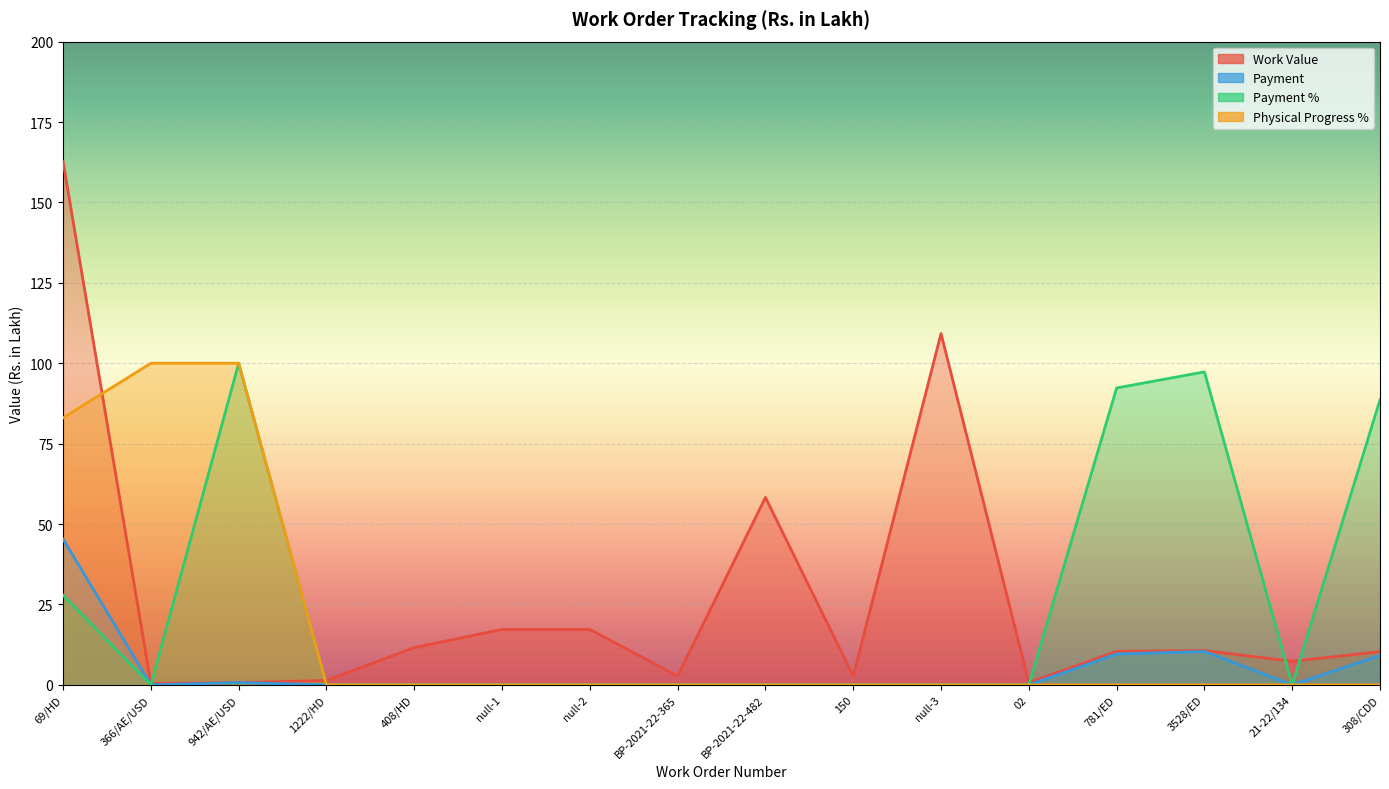

Reading left to right, list all the values displayed in this chart.

Work Value: 162.7	0.4	0.7	1.4	11.6	17.2	17.2	2.8	58.3	2.7	109.2	0.7	10.4	10.7	7.3	10.3
Payment: 45.3	0.0	0.7	0.0	0.0	0.0	0.0	0.0	0.0	0.0	0.0	0.0	9.6	10.4	0.0	9.2
Payment %: 27.9	0.0	100.0	0.0	0.0	0.0	0.0	0.0	0.0	0.0	0.0	0.0	92.3	97.3	0.0	88.6
Physical Progress %: 83.0	100.0	100.0	0.0	0.0	0.0	0.0	0.0	0.0	0.0	0.0	0.0	0.0	0.0	0.0	0.0